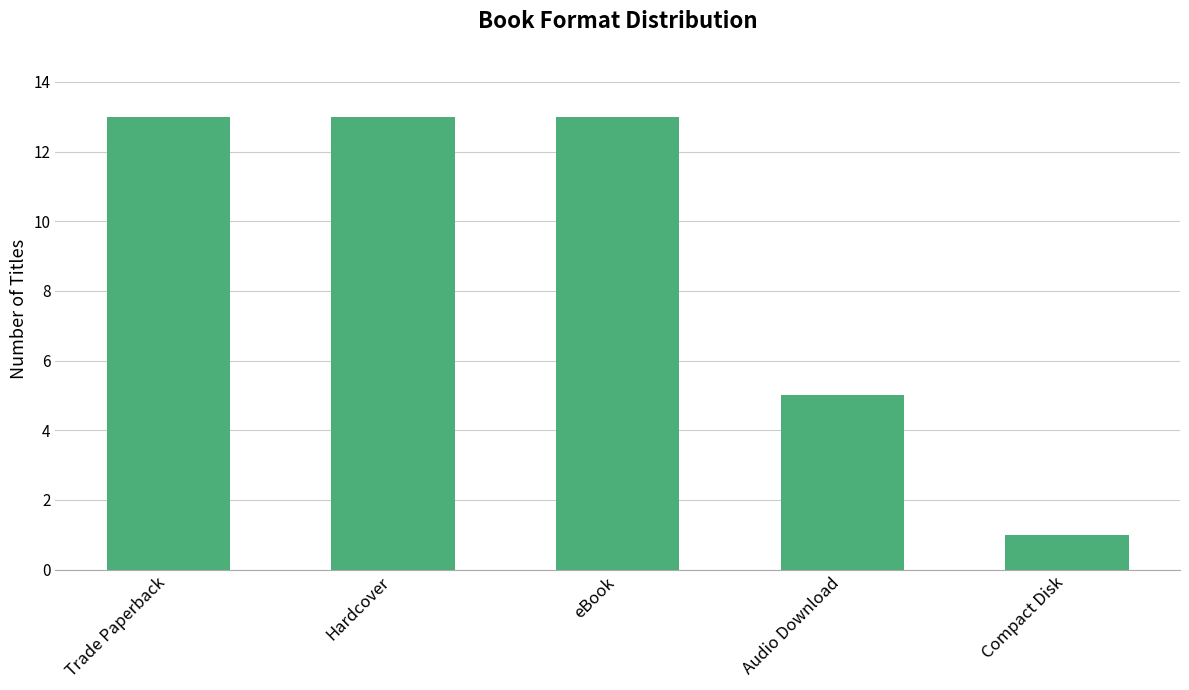

What position from the right is Compact Disk?

1